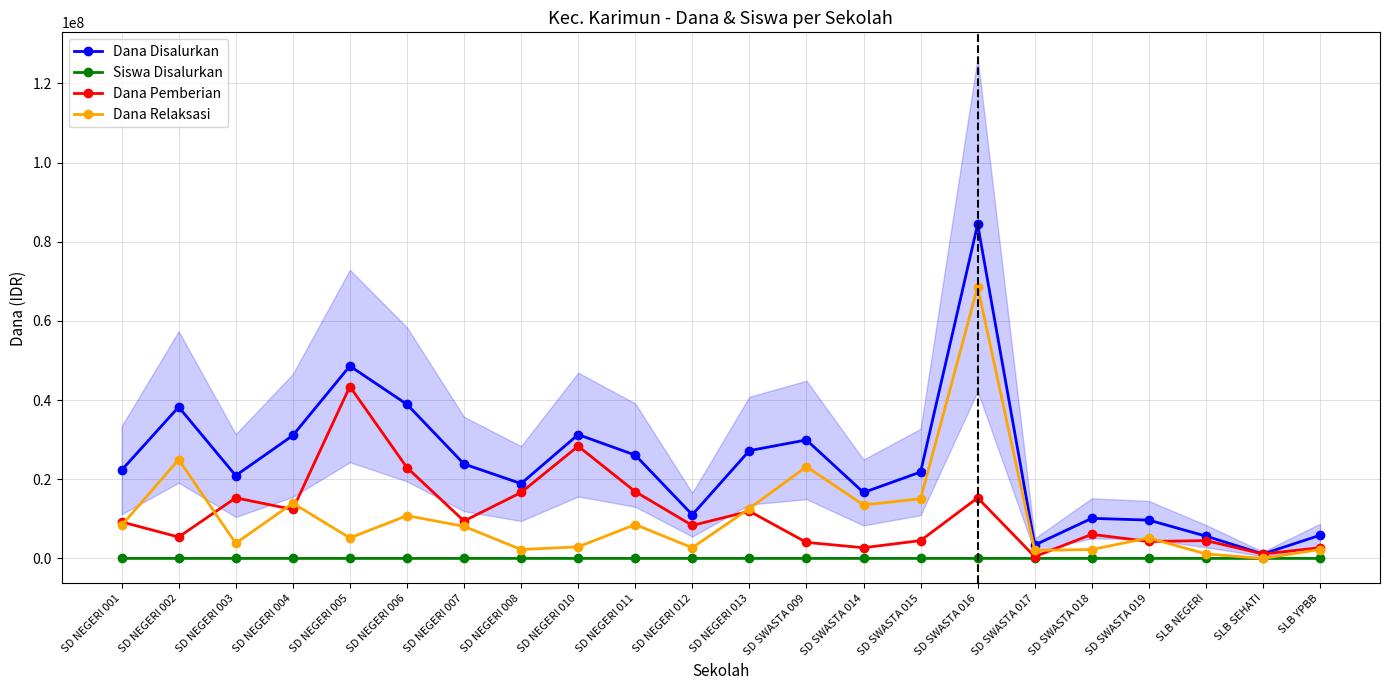

At which label is Dana Disalurkan closest to 42750000?

SD NEGERI 006